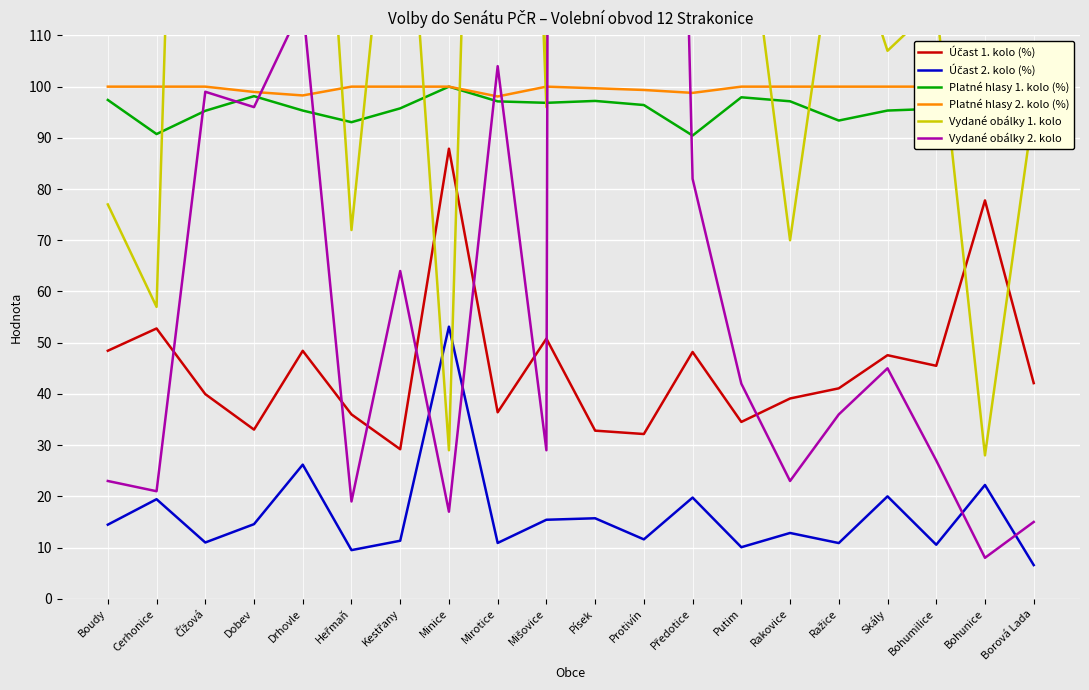

Between Drhovle and Ražice, which series saw the biggest shift?

Vydané obálky 2. kolo